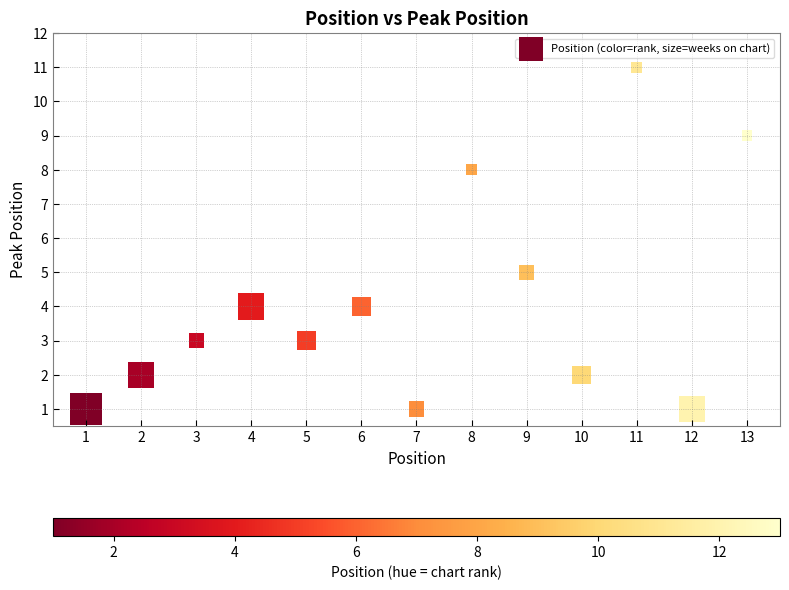

What Y value in the scatter plot is closest to 6?

5